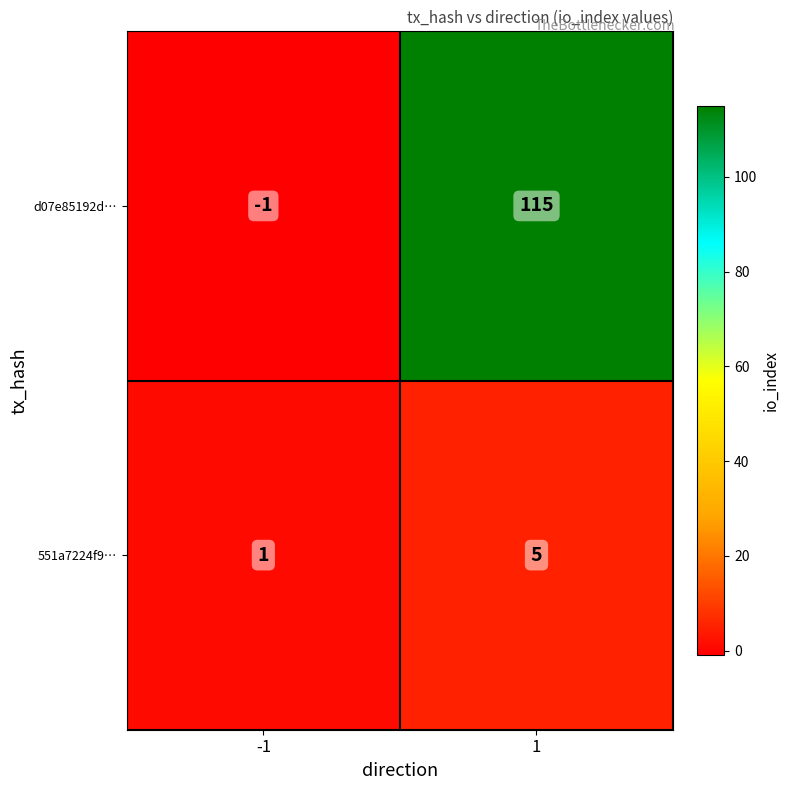

Reading left to right, transcribe all the data shown in this chart.

d07e85192d…: -1	115
551a7224f9…: 1	5